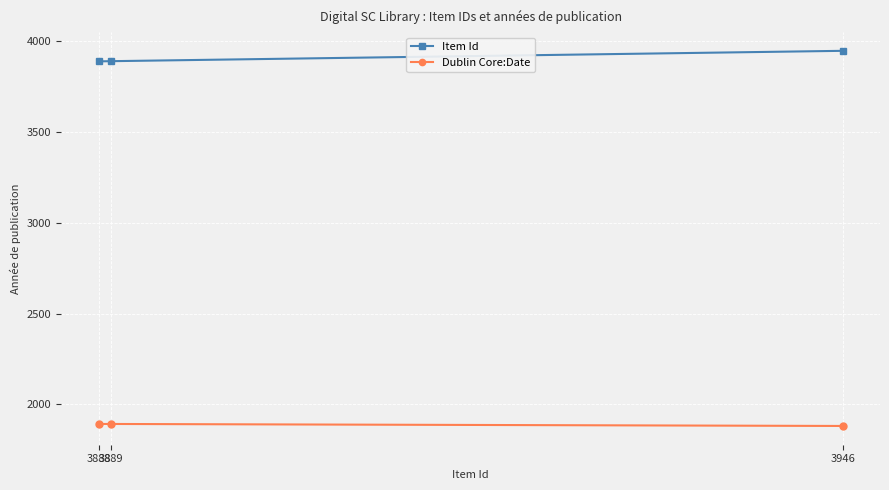

Is this an area chart (filled region under the line)?

No